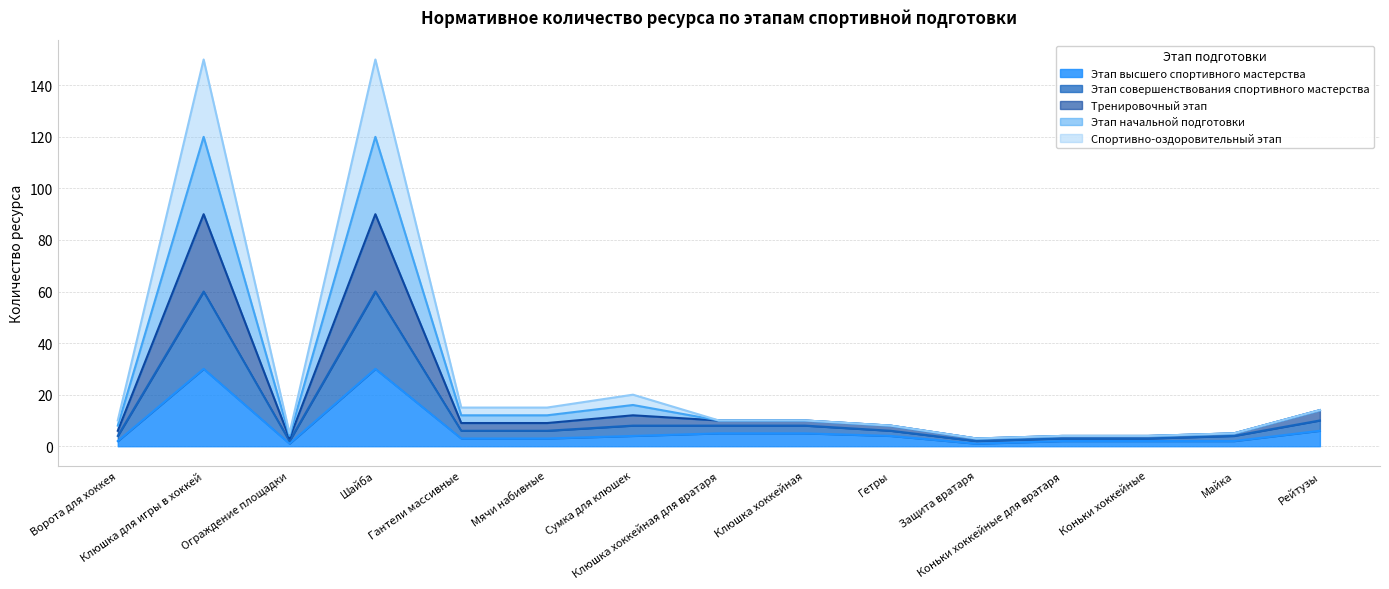

What is the value of the Этап высшего спортивного мастерства point at the 3rd from the left?

1